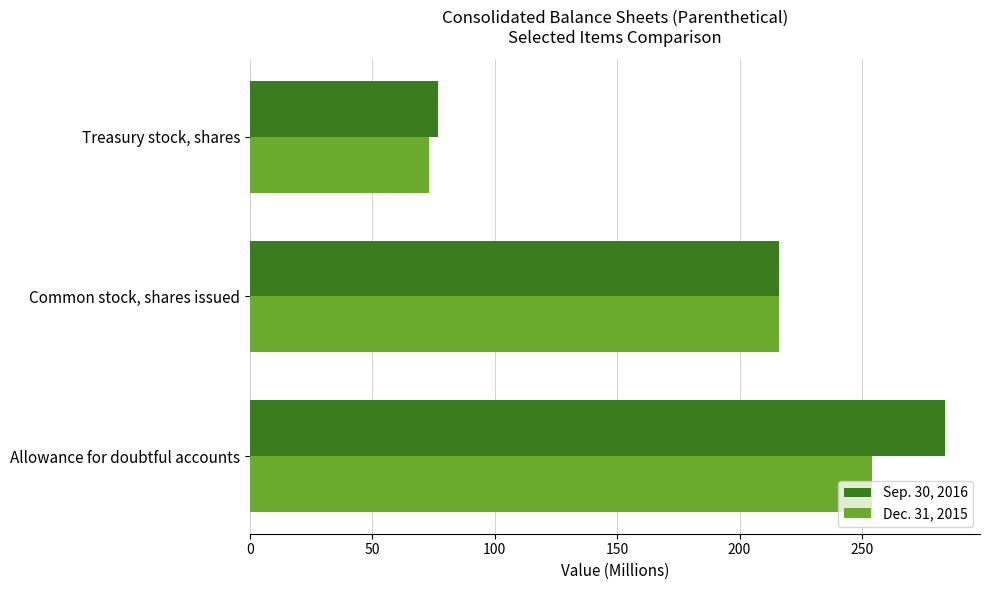

What is the spread (max minus min) of values at Allowance for doubtful accounts?

30